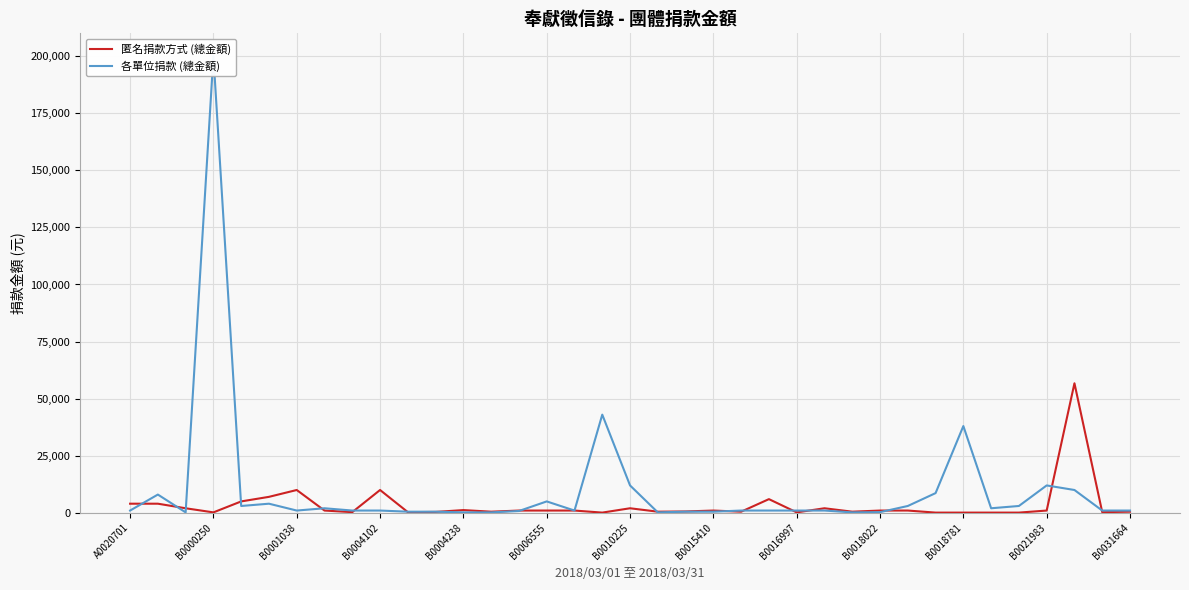

True or false: 匿名捐款方式 (總金額) has a value of 4000 at A0020701.

True